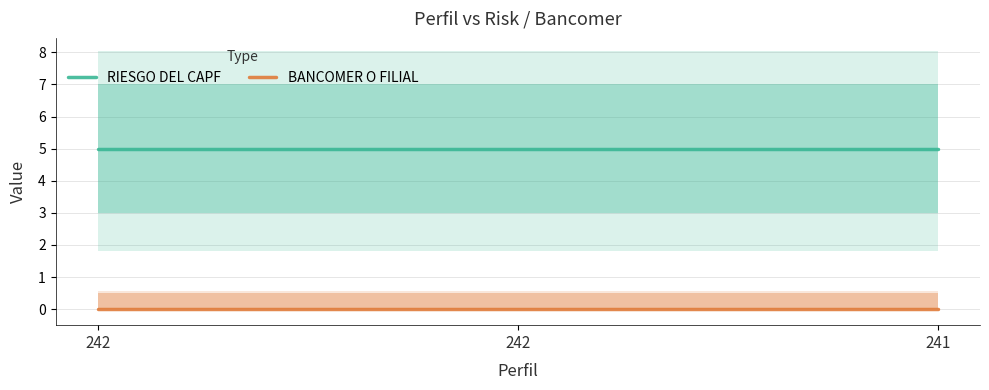

Does the chart display data point markers on the line(s)?

No